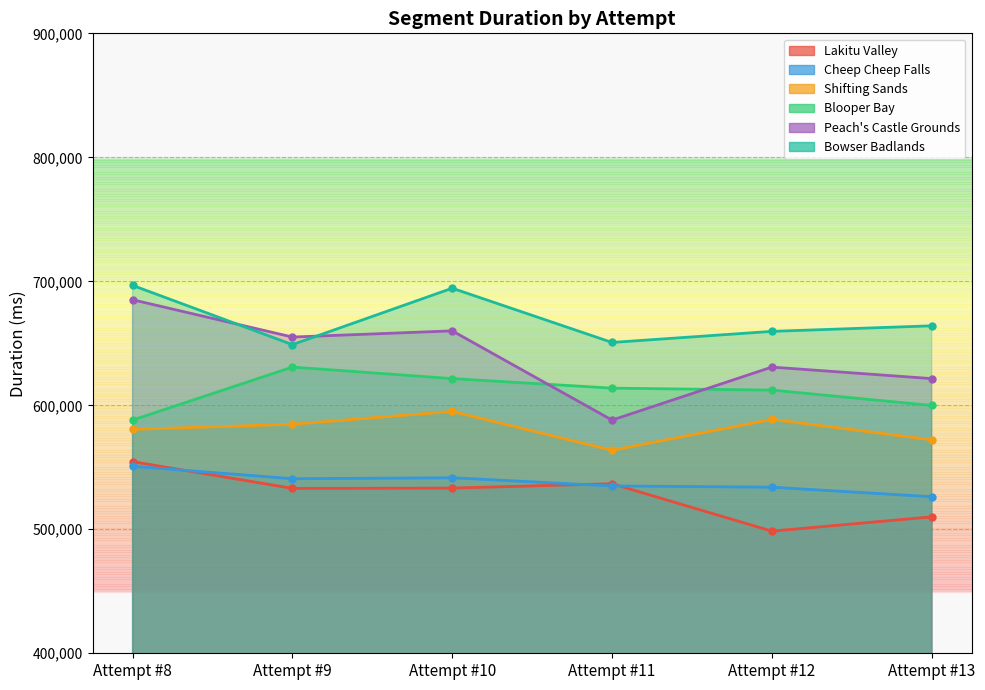

True or false: Cheep Cheep Falls and Shifting Sands cross at least once.

False